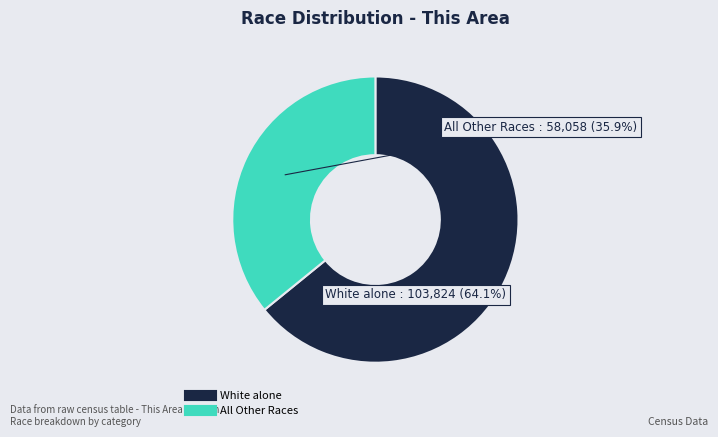

Is there a majority slice in this chart?

Yes